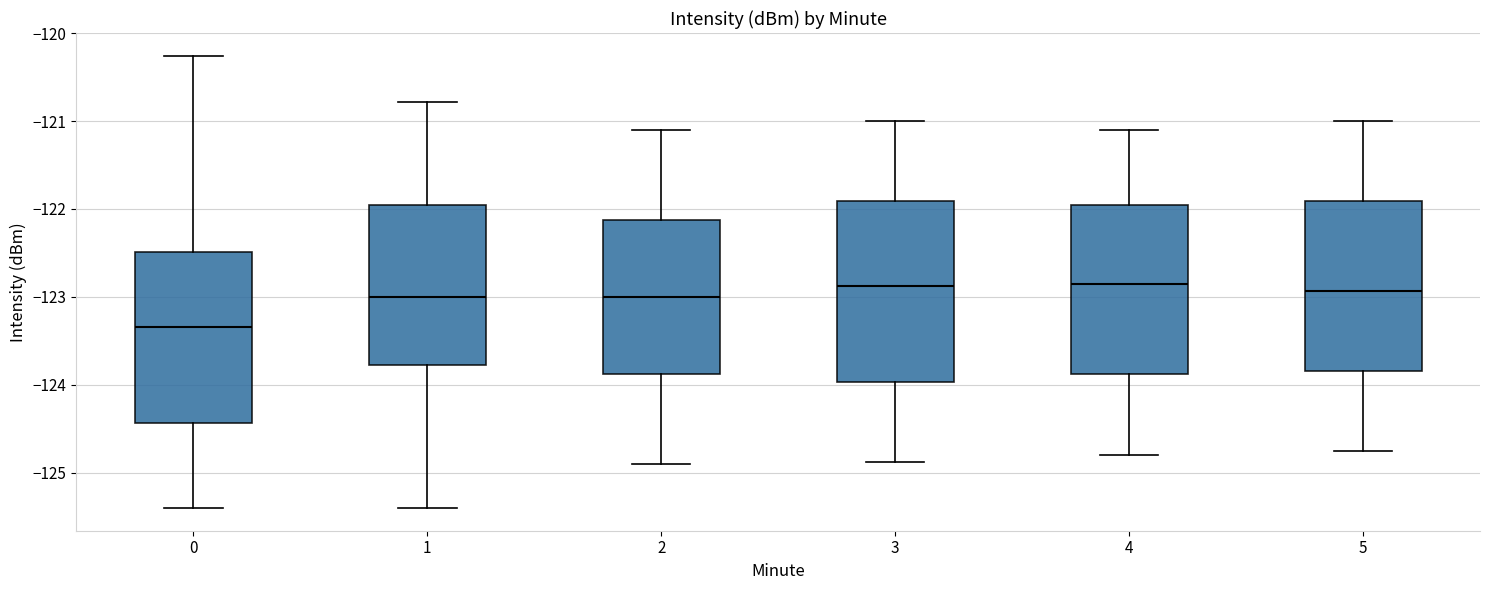

Where is the upper edge of the box at x = 3 on the y-axis? The values are not printed on the chart, so give them approximately, as read against the axis.

-121.9